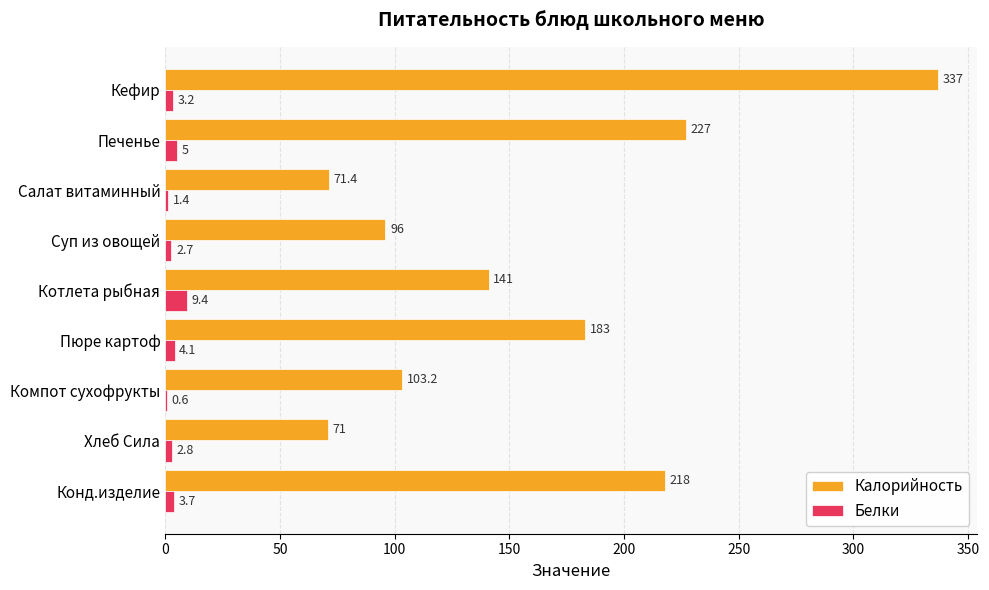

What is the sum of all Белки values?

32.9